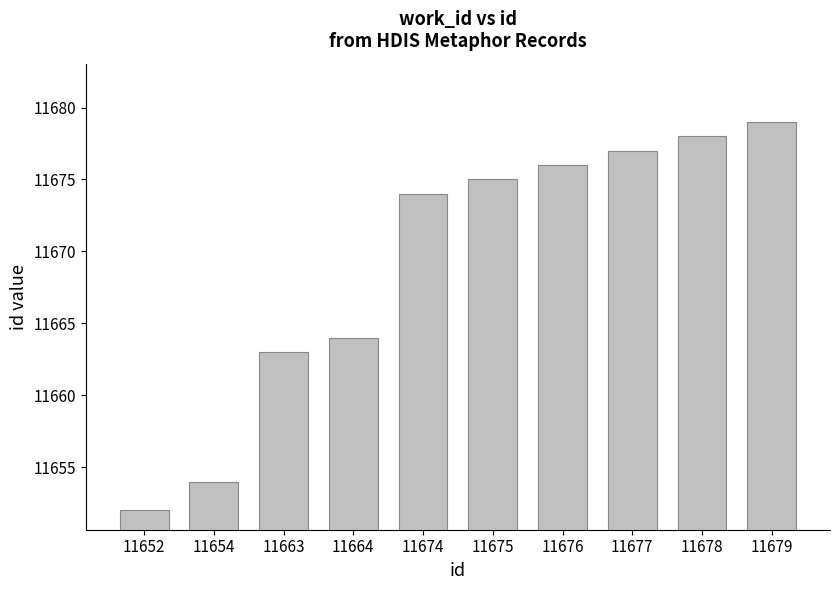

What is the greatest value displayed?

11679